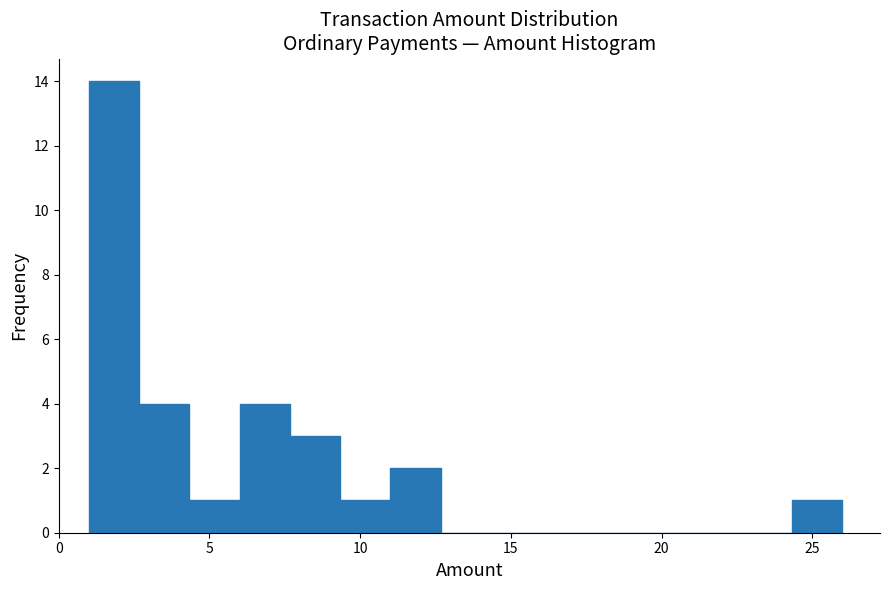

Read against the x-axis, roughly where is the centre of the tallest bar?

2.0